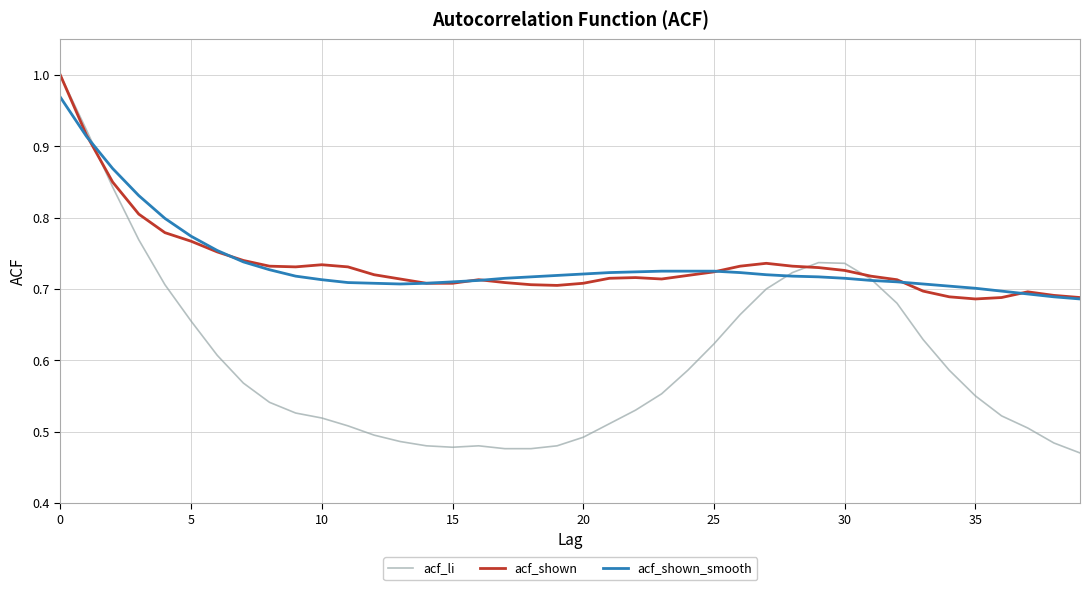

Which series has the widest spread of values?

acf_li